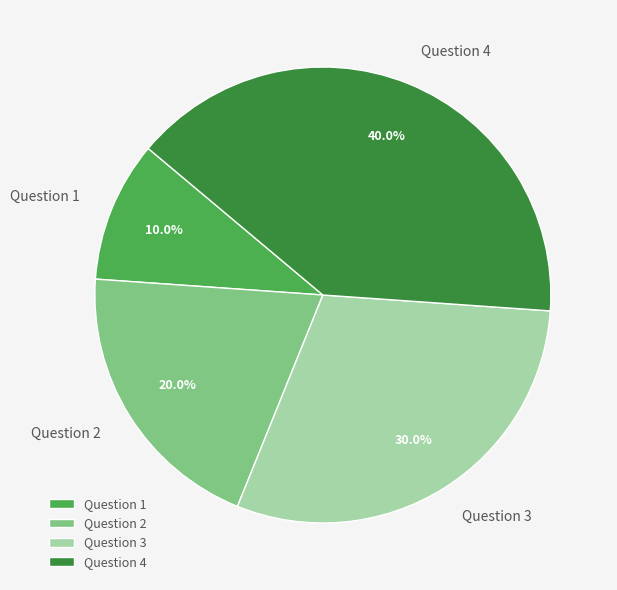

How many slices are in this pie chart?

4